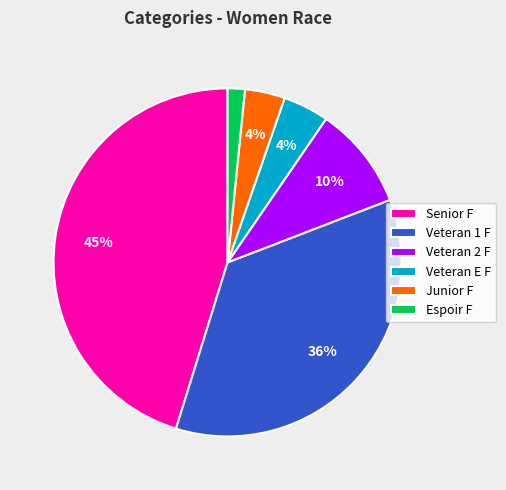

Is the sum of Junior F and Veteran 1 F greater than half?

No